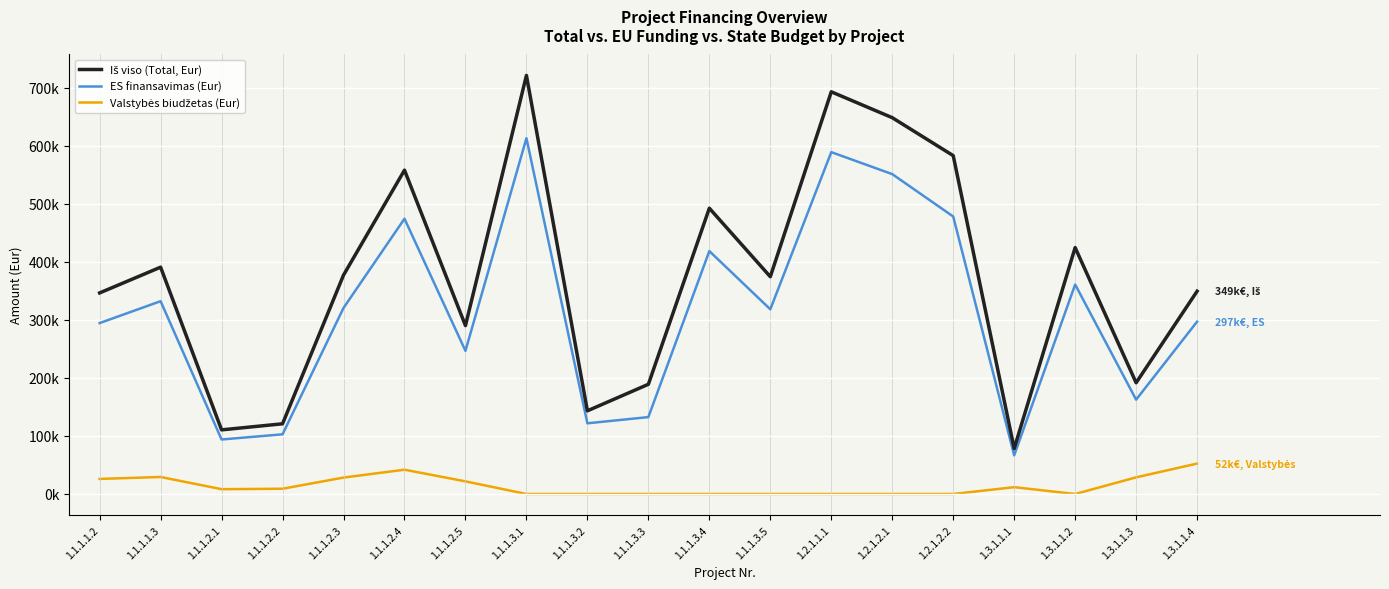

Reading left to right, extract all data points from this chart.

Iš viso (Total, Eur): 1.1.1.1.2=346374.2	1.1.1.1.3=390711.0	1.1.1.2.1=110463.5	1.1.1.2.2=120936.5	1.1.1.2.3=377054.5	1.1.1.2.4=557868.8	1.1.1.2.5=290086.3	1.1.1.3.1=721036.6	1.1.1.3.2=143272.8	1.1.1.3.3=188988.1	1.1.1.3.4=492274.2	1.1.1.3.5=374285.3	1.2.1.1.1=692819.6	1.2.1.2.1=648236.0	1.2.1.2.2=582850.0	1.3.1.1.1=78314.3	1.3.1.1.2=424473.9	1.3.1.1.3=191592.0	1.3.1.1.4=349285.8
ES finansavimas (Eur): 1.1.1.1.2=294418.0	1.1.1.1.3=332104.3	1.1.1.2.1=93894.0	1.1.1.2.2=102796.0	1.1.1.2.3=320496.3	1.1.1.2.4=474188.5	1.1.1.2.5=246573.4	1.1.1.3.1=612881.1	1.1.1.3.2=121781.9	1.1.1.3.3=132469.3	1.1.1.3.4=418433.0	1.1.1.3.5=318142.5	1.2.1.1.1=588896.6	1.2.1.2.1=551000.0	1.2.1.2.2=478000.0	1.3.1.1.1=66567.1	1.3.1.1.2=360802.8	1.3.1.1.3=162503.9	1.3.1.1.4=296893.0
Valstybės biudžetas (Eur): 1.1.1.1.2=25978.1	1.1.1.1.3=29303.3	1.1.1.2.1=8284.8	1.1.1.2.2=9070.2	1.1.1.2.3=28279.1	1.1.1.2.4=41840.2	1.1.1.2.5=21756.5	1.1.1.3.1=0.0	1.1.1.3.2=0.0	1.1.1.3.3=0.0	1.1.1.3.4=0.0	1.1.1.3.5=0.0	1.2.1.1.1=0.0	1.2.1.2.1=0.0	1.2.1.2.2=0.0	1.3.1.1.1=11747.1	1.3.1.1.2=0.0	1.3.1.1.3=28677.2	1.3.1.1.4=52392.9